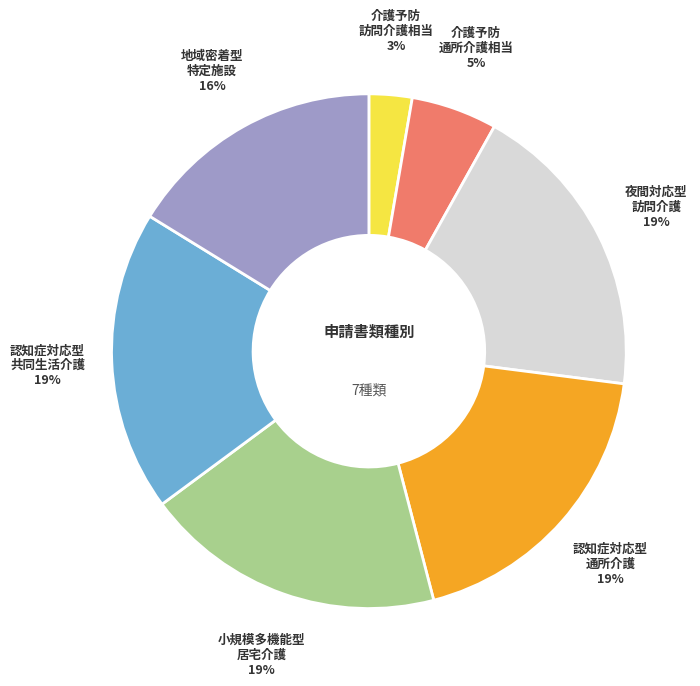

How many segments does this pie chart have?

7